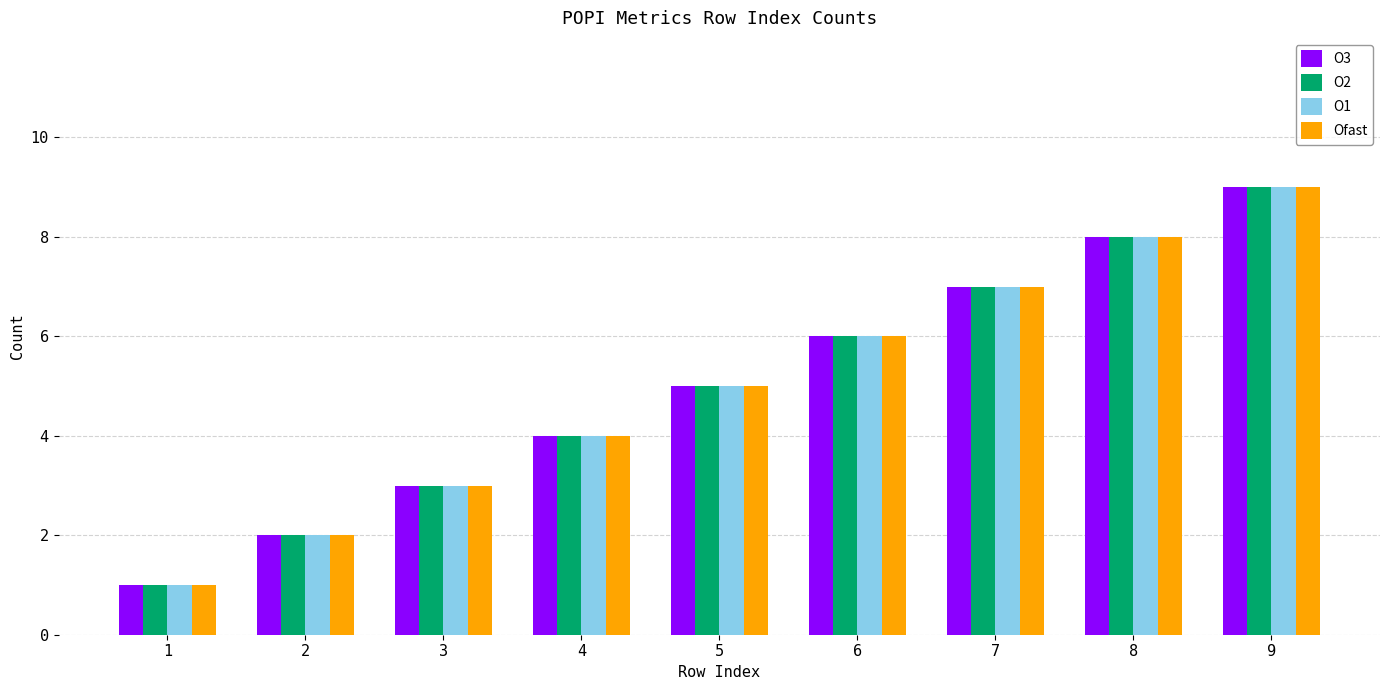

Is the value of O1 at 1 greater than the value of Ofast at 2?

No